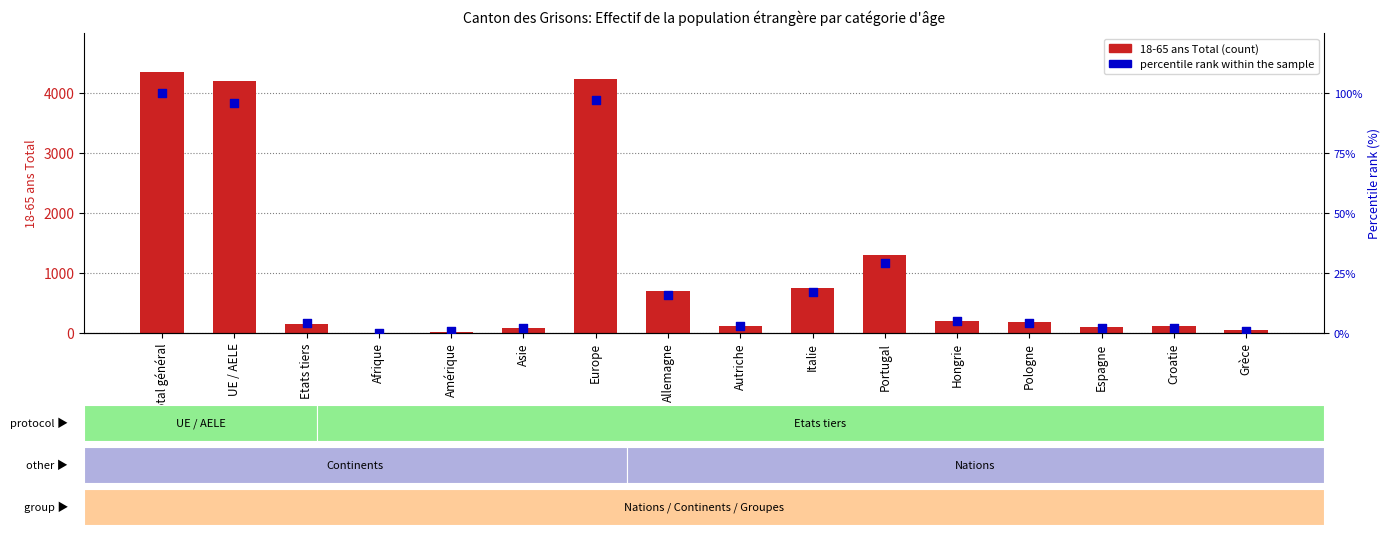

At how many categories does at least one series exceed 607?

6